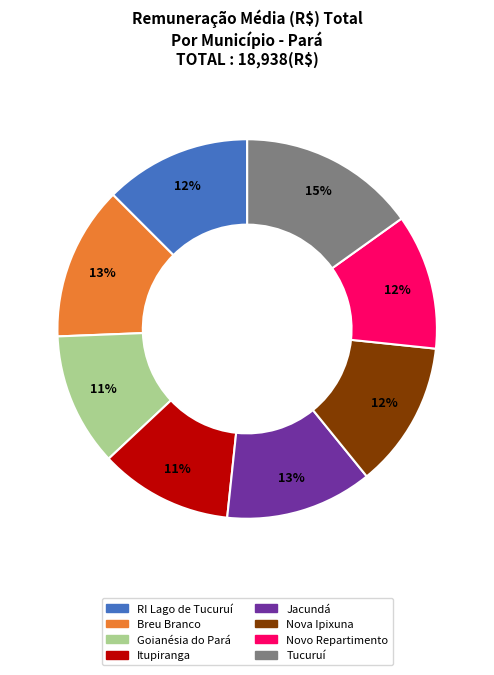

Count the number of slices in the pie.

8